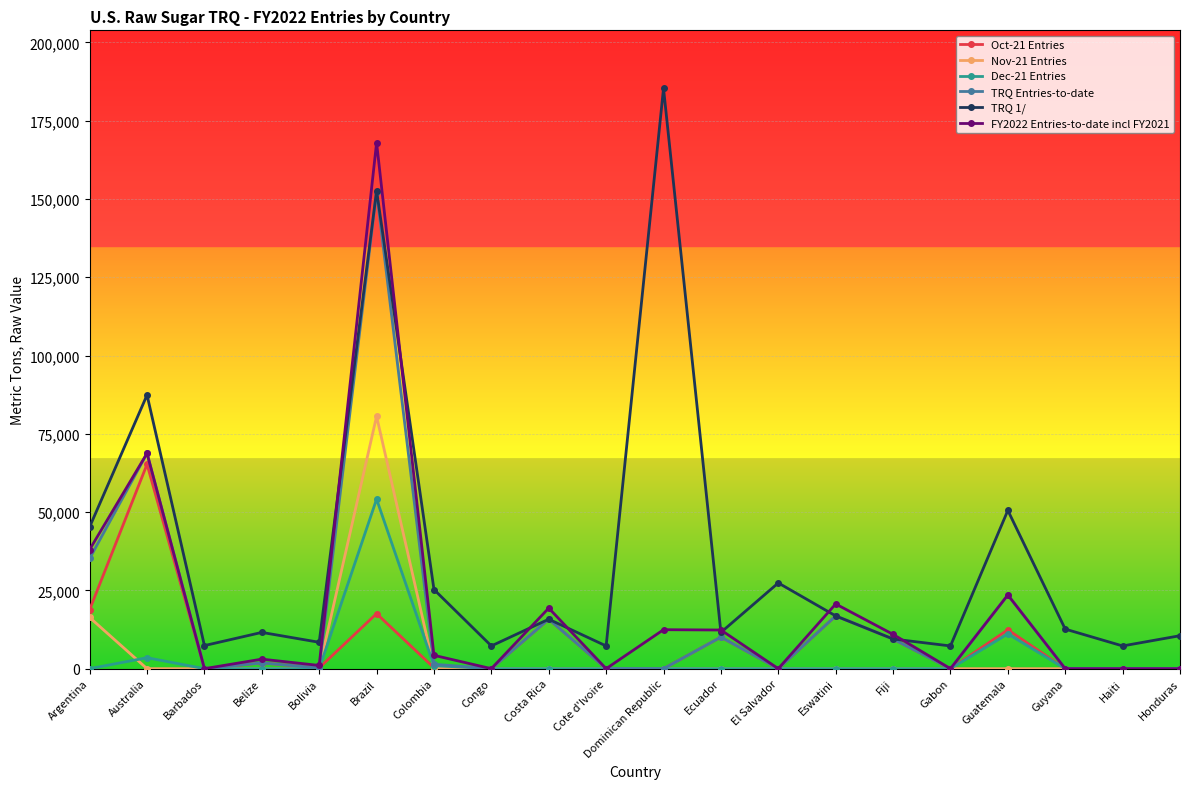

True or false: Oct-21 Entries has a value of 4004 at Brazil.

False